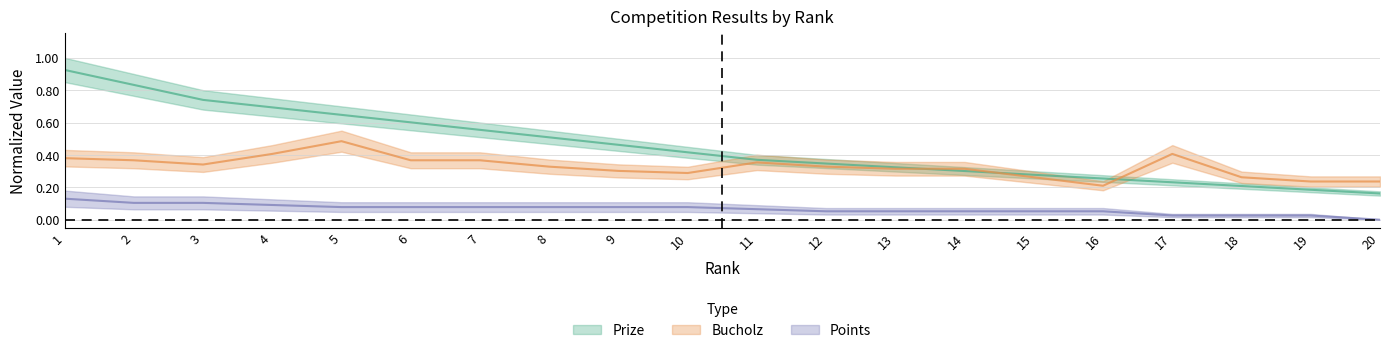

At which label does Bucholz reach its peak?

5